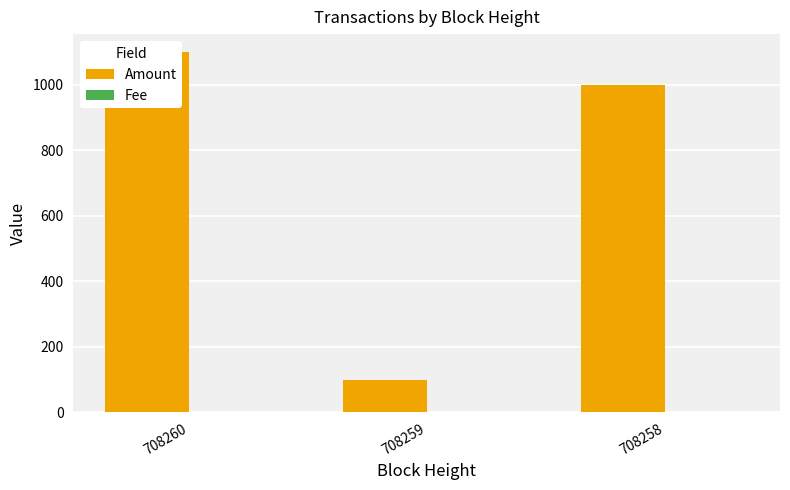

How many categories are shown in the chart?

3